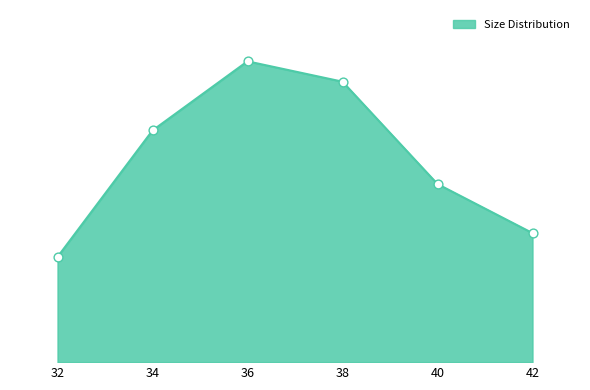

Does the chart have visible grid lines?

No